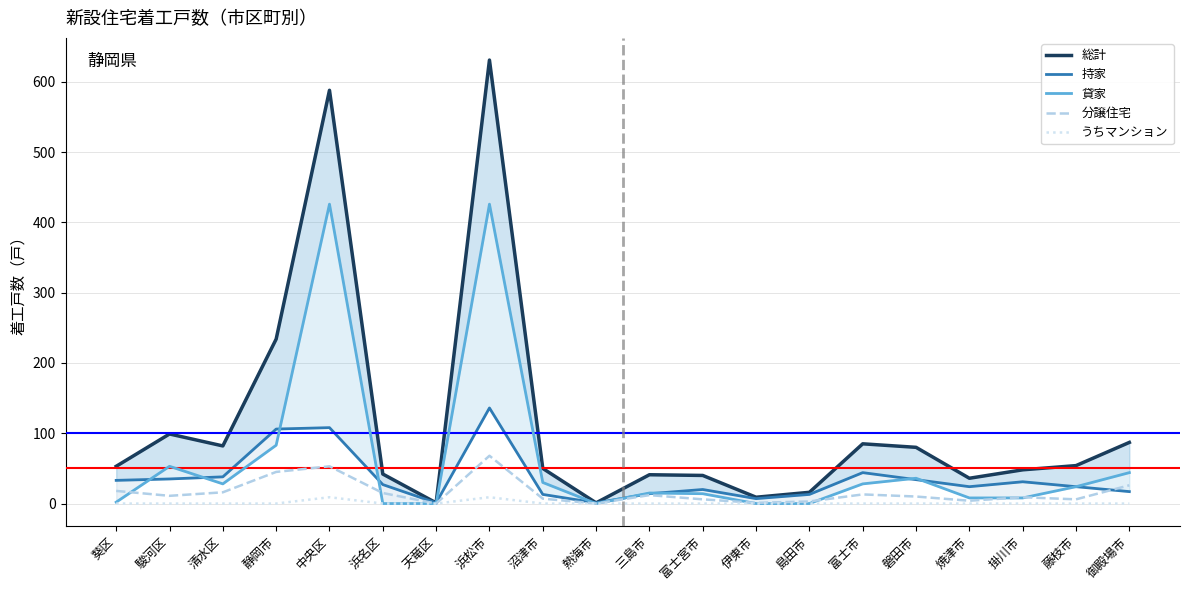

Where does the 分譲住宅 series first go above 11?

葵区